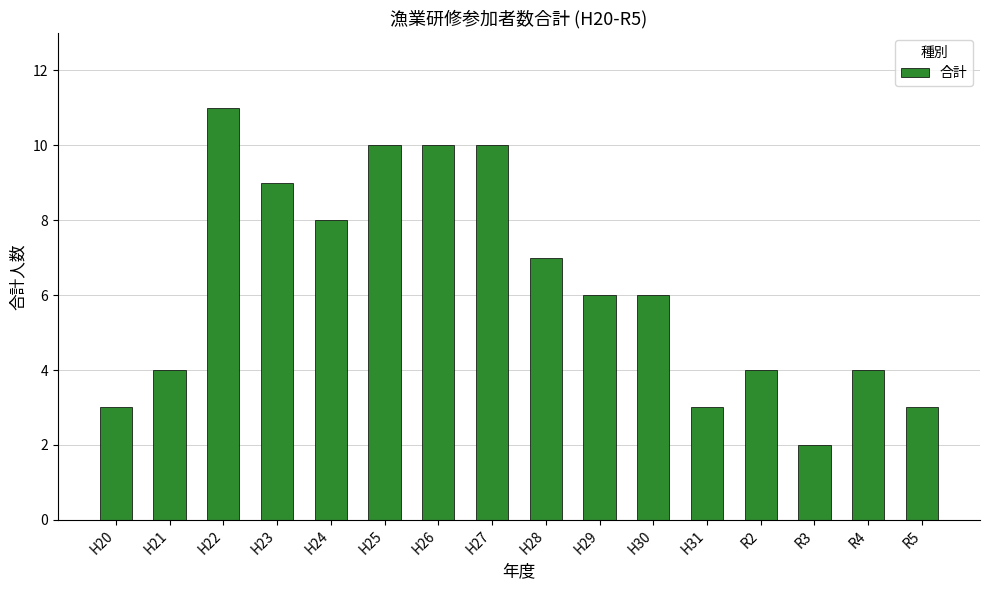

What is the ratio of the value at R5 to the value at H22?

0.3